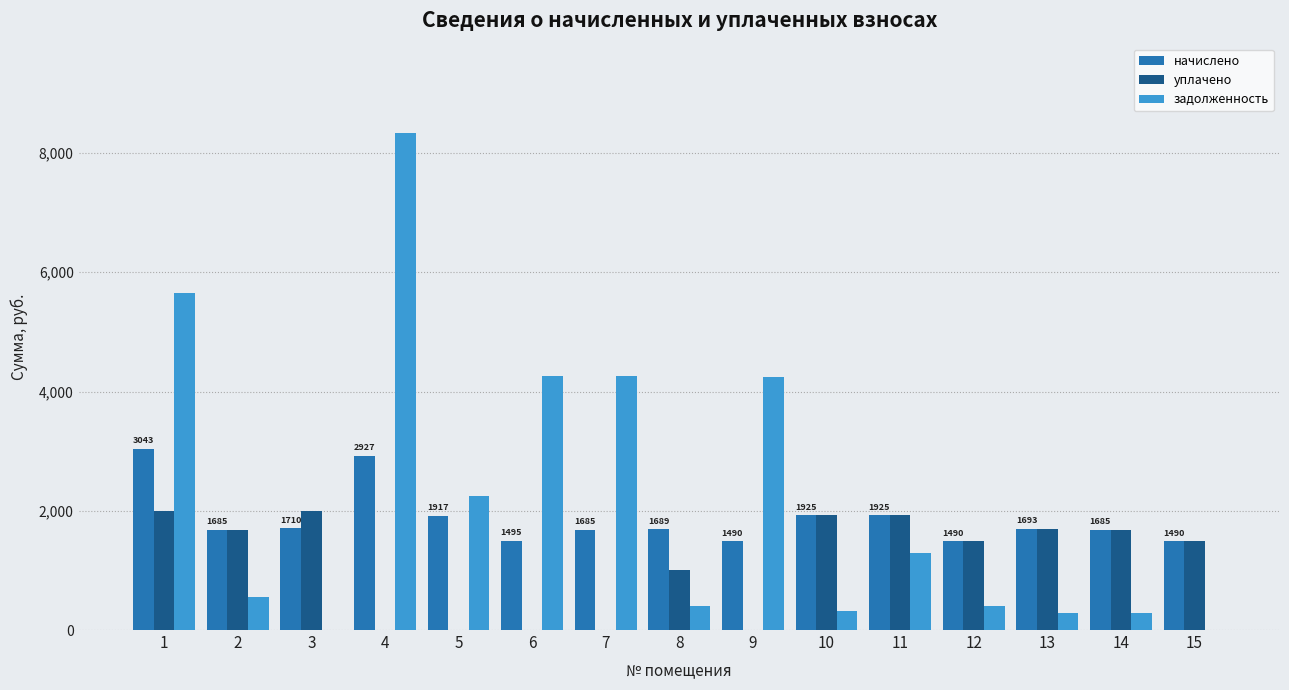

At which label does задолженность reach its peak?

4